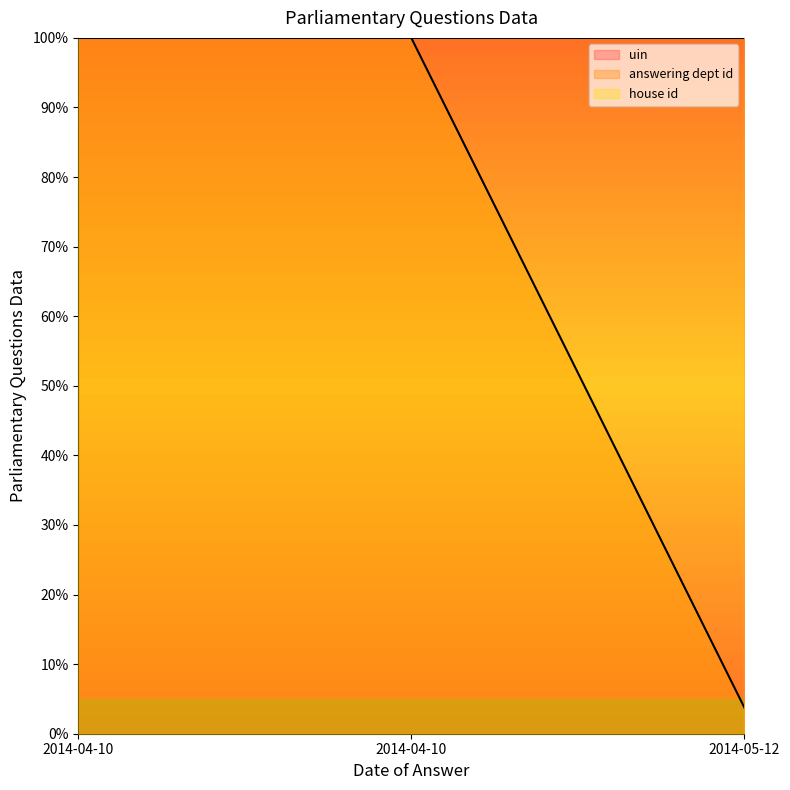

The value of answering dept id at 2014-05-12 is 3.8. True or false?

True